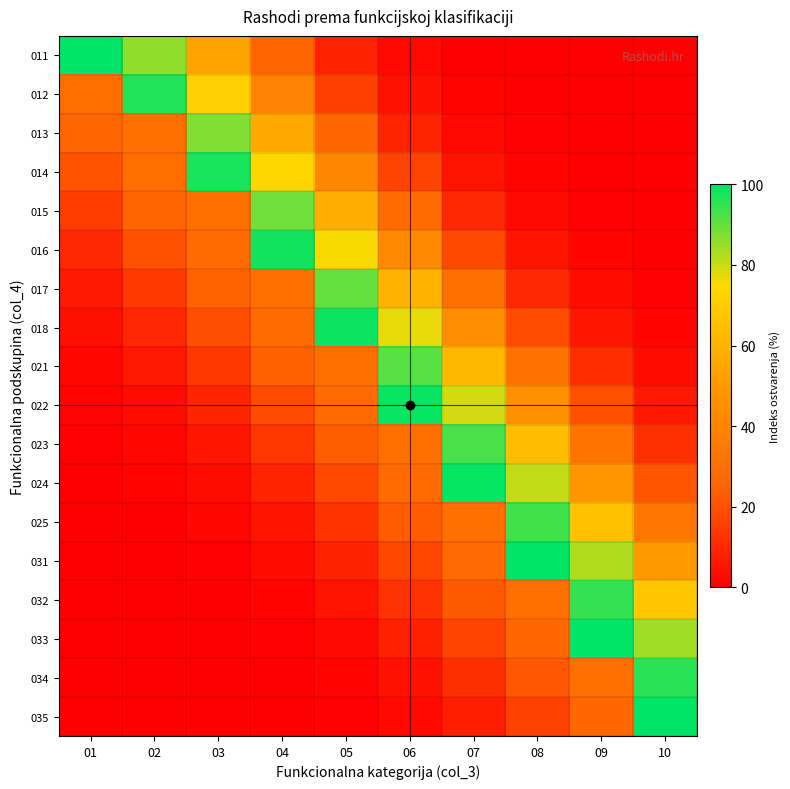

Reading left to right, transcribe all the data shown in this chart.

011: 01=100.0	02=85.7	03=53.9	04=24.9	05=8.5	06=2.1	07=0.4	08=0.1	09=0.0	10=0.0
012: 01=28.7	02=96.6	03=71.6	04=39.0	05=15.6	06=4.6	07=1.0	08=0.2	09=0.0	10=0.0
013: 01=25.2	02=30.0	03=87.2	04=55.9	05=26.3	06=9.1	07=2.3	08=0.4	09=0.1	10=0.0
014: 01=20.3	02=28.4	03=97.4	04=73.5	05=40.8	06=16.6	07=5.0	08=1.1	09=0.2	10=0.0
015: 01=15.0	02=24.7	03=29.9	04=88.7	05=57.9	06=27.7	07=9.8	08=2.5	09=0.5	10=0.1
016: 01=10.2	02=19.7	03=28.1	04=98.1	05=75.4	06=42.6	07=17.6	08=5.4	09=1.2	10=0.2
017: 01=6.3	02=14.4	03=24.2	04=29.9	05=90.1	06=59.9	07=29.2	08=10.5	09=2.8	10=0.5
018: 01=3.6	02=9.7	03=19.1	04=27.8	05=98.7	06=77.2	07=44.4	08=18.7	09=5.8	10=1.3
021: 01=1.9	02=6.0	03=13.9	04=23.7	05=29.7	06=91.4	07=61.8	08=30.7	09=11.2	10=3.0
022: 01=0.9	02=3.4	03=9.2	04=18.6	05=27.4	06=99.1	07=79.0	08=46.3	09=19.9	10=6.3
023: 01=0.4	02=1.7	03=5.6	04=13.3	05=23.2	06=29.6	07=92.6	08=63.8	09=32.3	10=12.0
024: 01=0.2	02=0.8	03=3.1	04=8.8	05=18.0	06=27.0	07=99.5	08=80.8	09=48.1	10=21.1
025: 01=0.1	02=0.4	03=1.6	04=5.3	05=12.8	06=22.6	07=29.4	08=93.7	09=65.8	10=33.9
031: 01=0.0	02=0.1	03=0.8	04=2.9	05=8.3	06=17.4	07=26.6	08=99.8	09=82.5	10=50.1
032: 01=0.0	02=0.1	03=0.3	04=1.5	05=5.0	06=12.2	07=22.1	08=29.2	09=94.8	10=67.8
033: 01=0.0	02=0.0	03=0.1	04=0.7	05=2.7	06=7.9	07=16.8	08=26.2	09=99.9	10=84.1
034: 01=0.0	02=0.0	03=0.0	04=0.3	05=1.4	06=4.7	07=11.7	08=21.5	09=29.0	10=95.8
035: 01=0.0	02=0.0	03=0.0	04=0.1	05=0.6	06=2.5	07=7.5	08=16.2	09=25.7	10=100.0